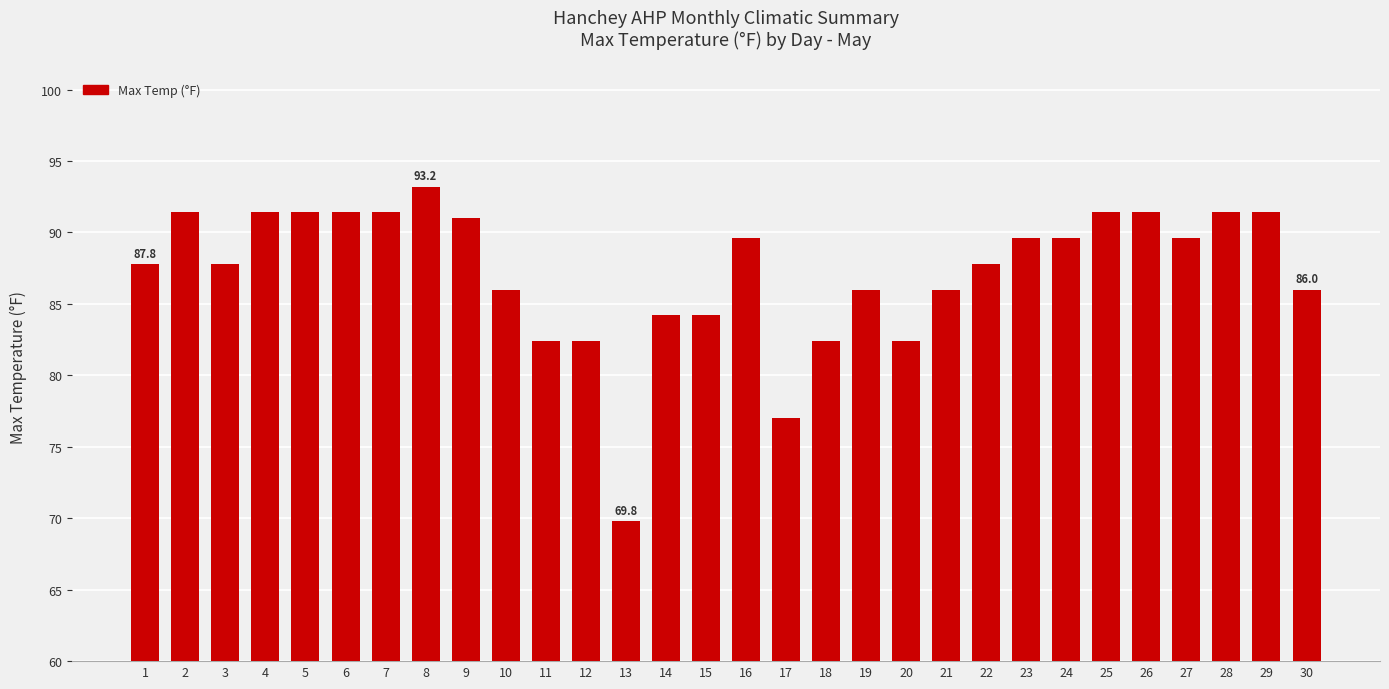

What is the value of the 3rd bar from the left?

87.8